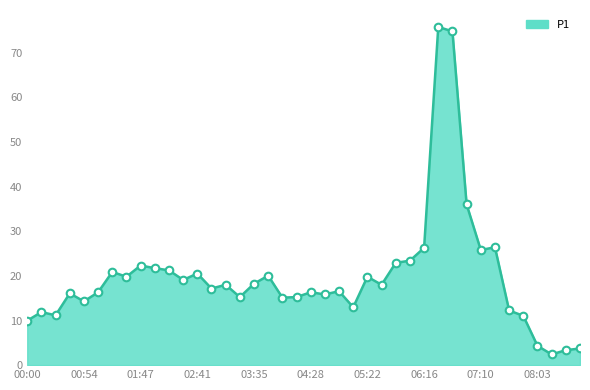

What is the maximum value shown in the chart?

75.8